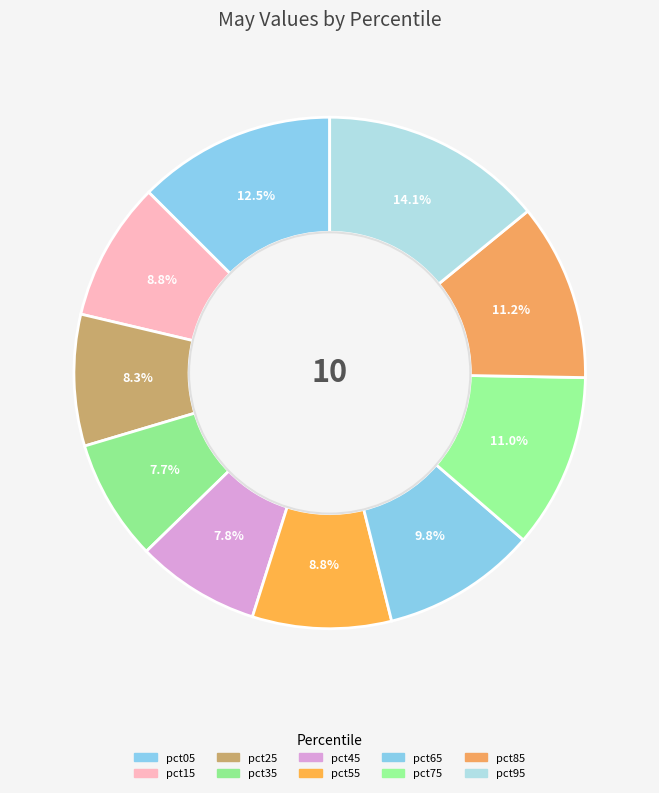

How many segments does this pie chart have?

10